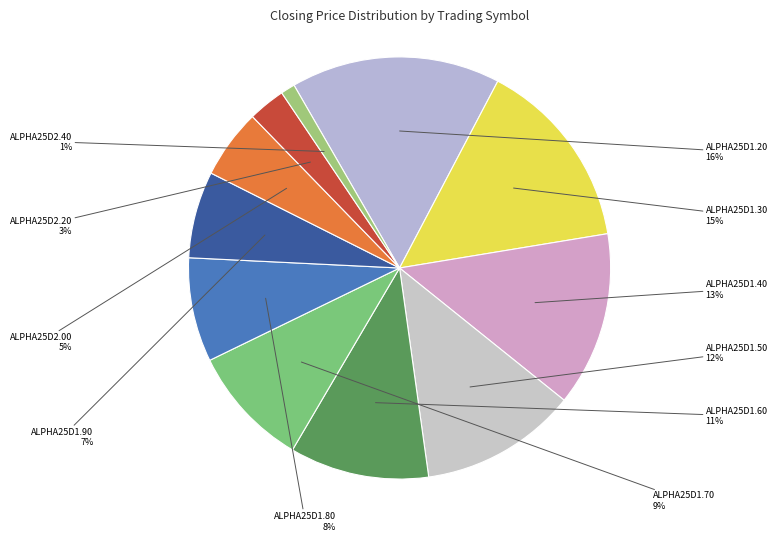

How many slices are in this pie chart?

11